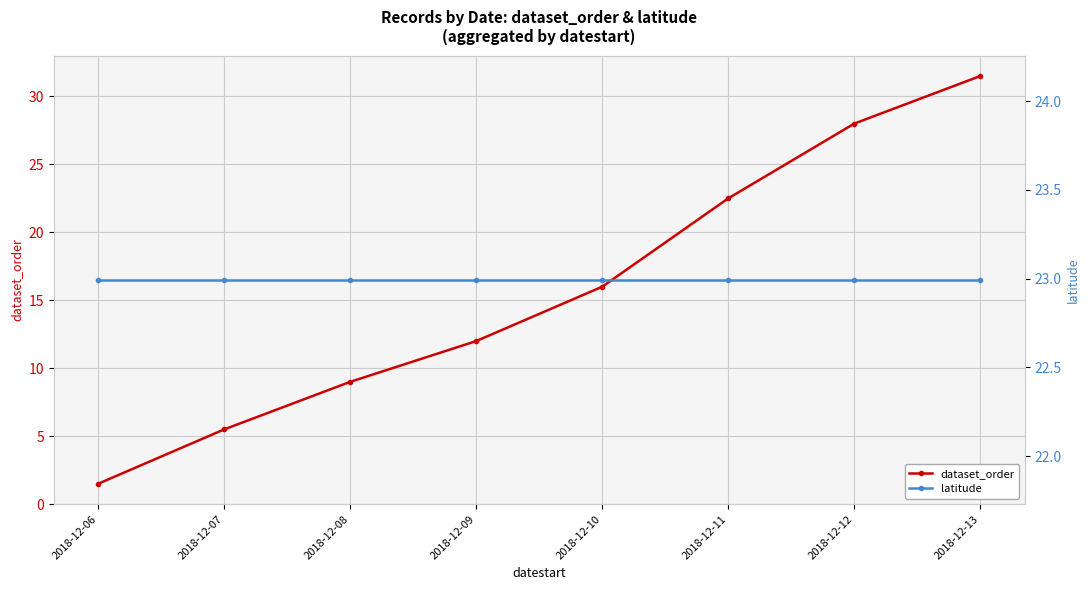

Read the latitude value at 2018-12-10.

23.0